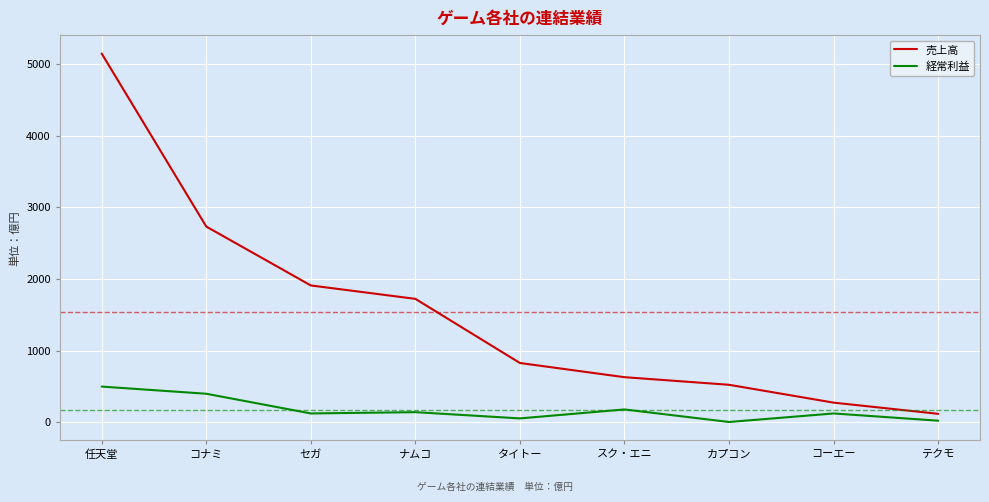

At which category is the sum across all series the highest?

任天堂